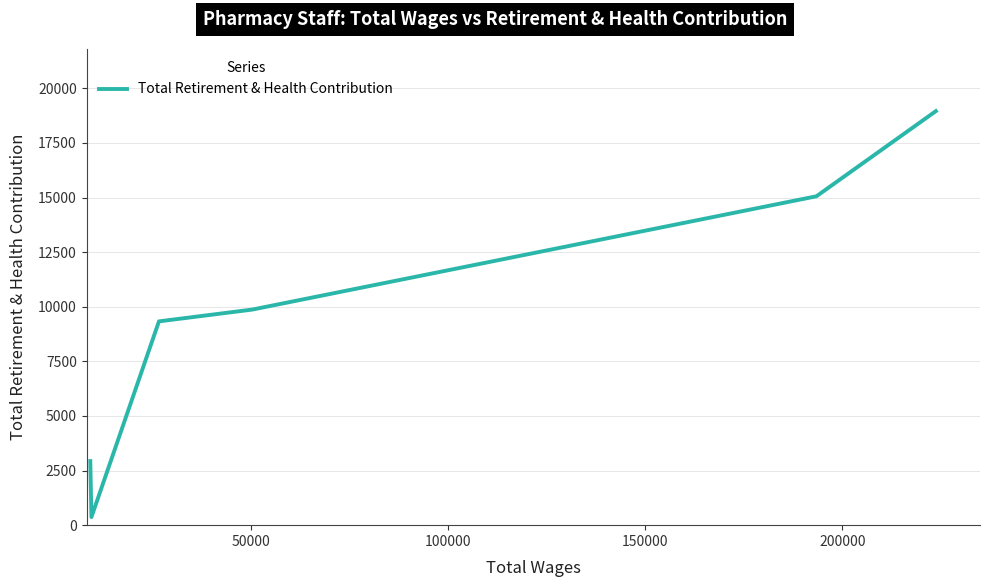

How many interior local valleys (lower than both neighbors) does the data have?

1